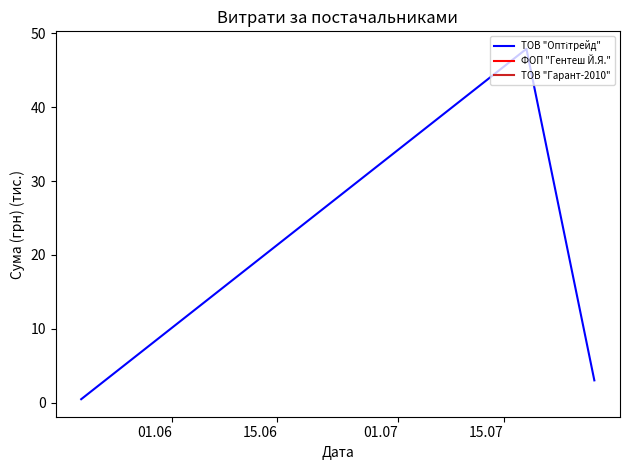

What is the average value?

17.1